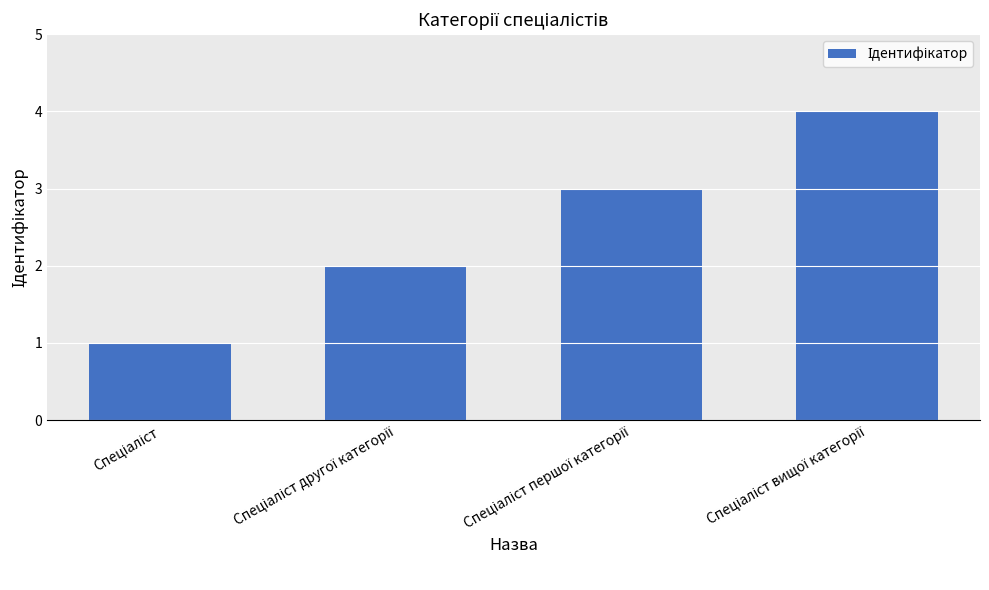

Reading right to left, list all the values displayed in this chart.

4	3	2	1